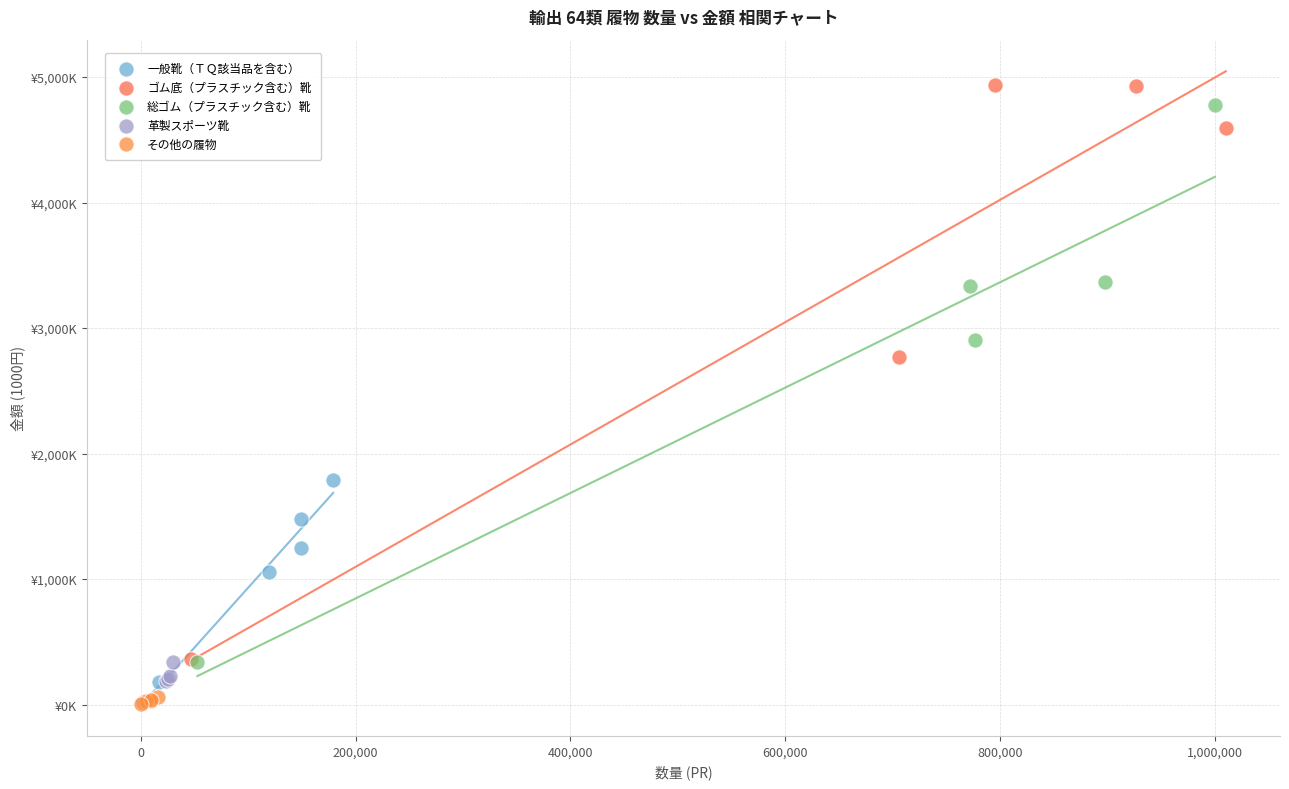

Which series has the largest Y range (max minus min)?

ゴム底（プラスチック含む）靴